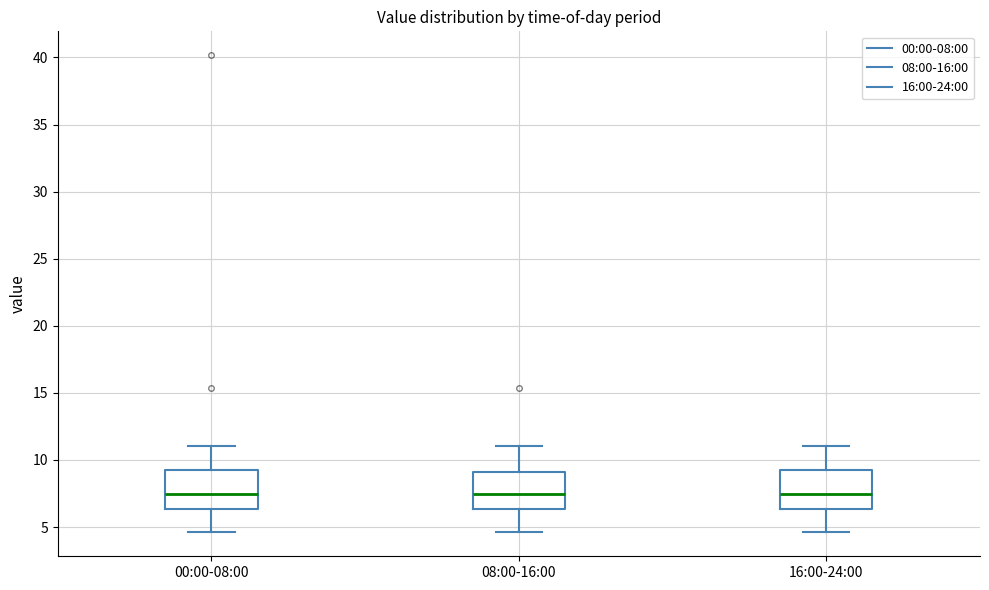

Where does the lower whisker of the box for 16:00-24:00 end on the y-axis? The values are not printed on the chart, so give them approximately, as read against the axis.

4.5